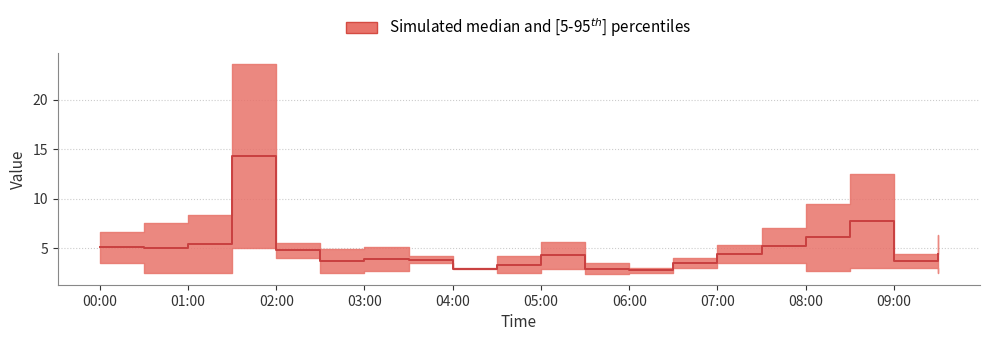

What is the label of the 11th point from the right?

04:30